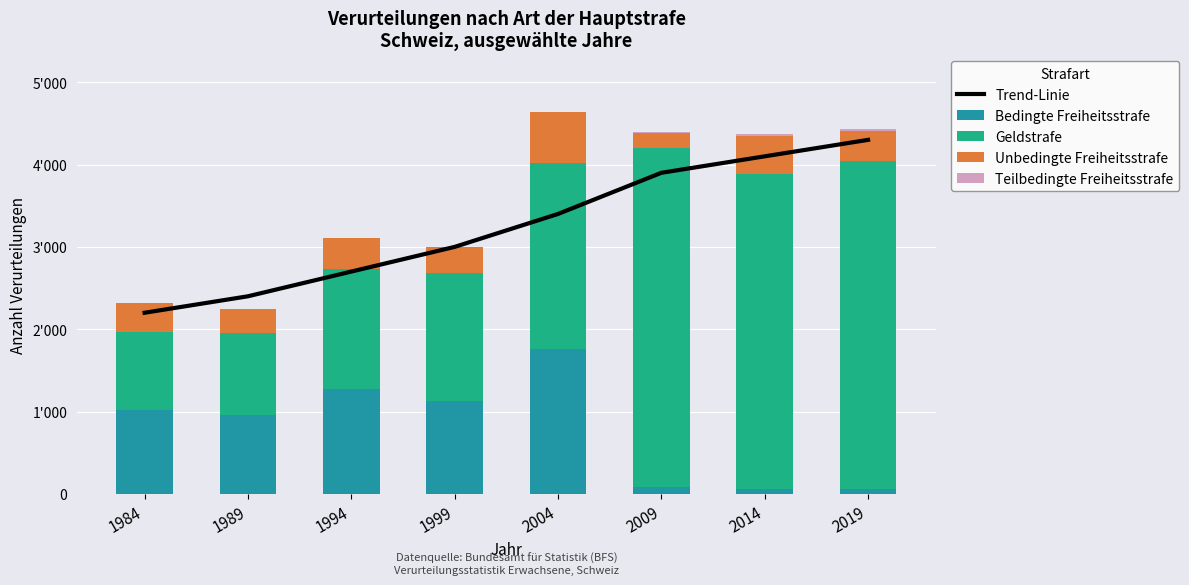

Between 1989 and 2019, which series saw the biggest shift?

Geldstrafe